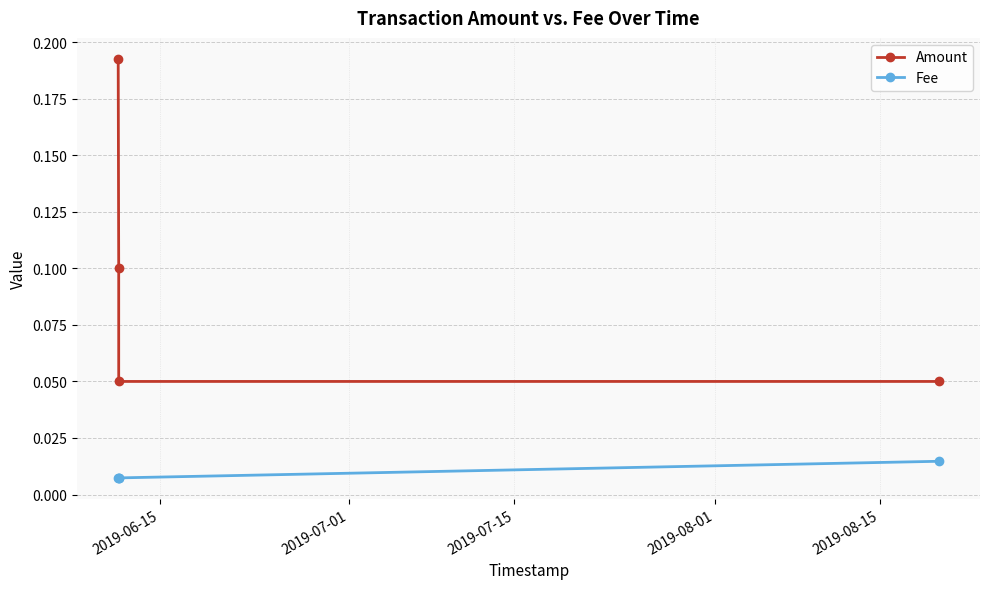

True or false: Fee and Amount intersect in this chart.

False